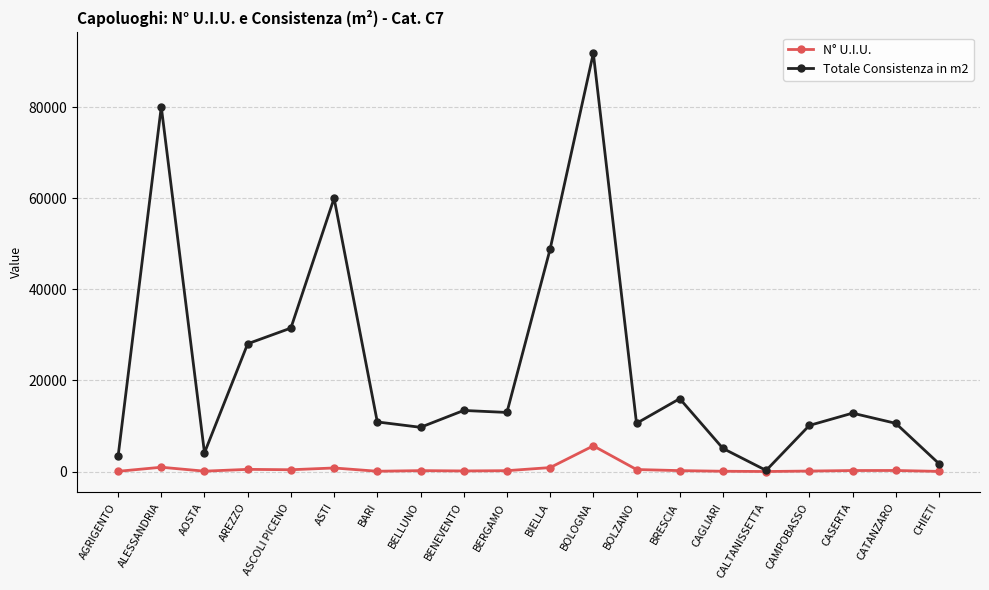

At which label does Totale Consistenza in m2 first exceed 12824?

ALESSANDRIA